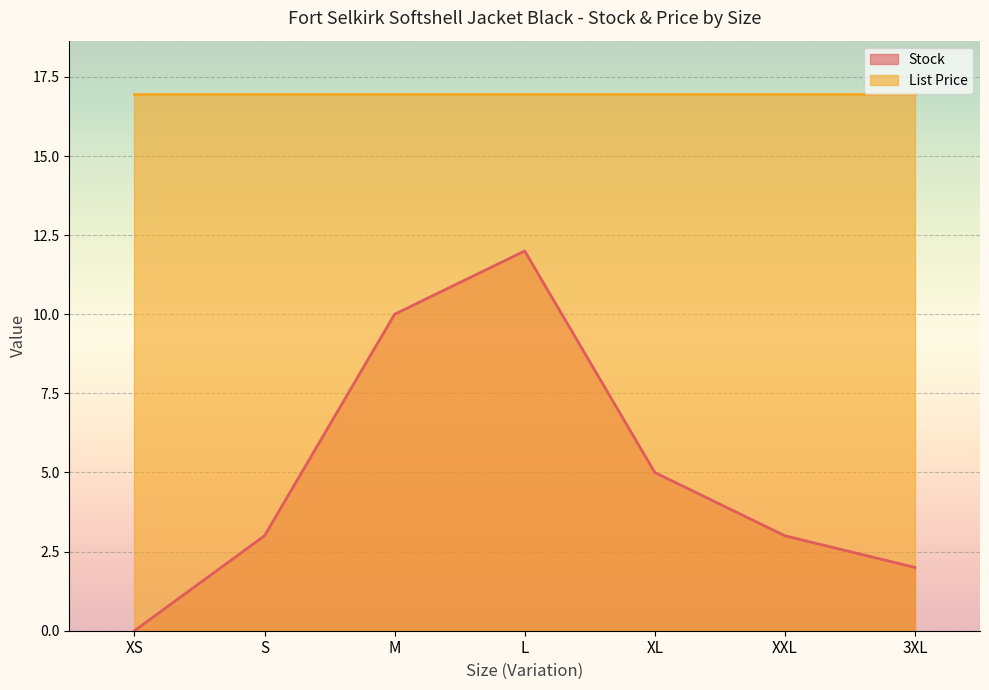

What is the difference between the values at XXL and M?

7